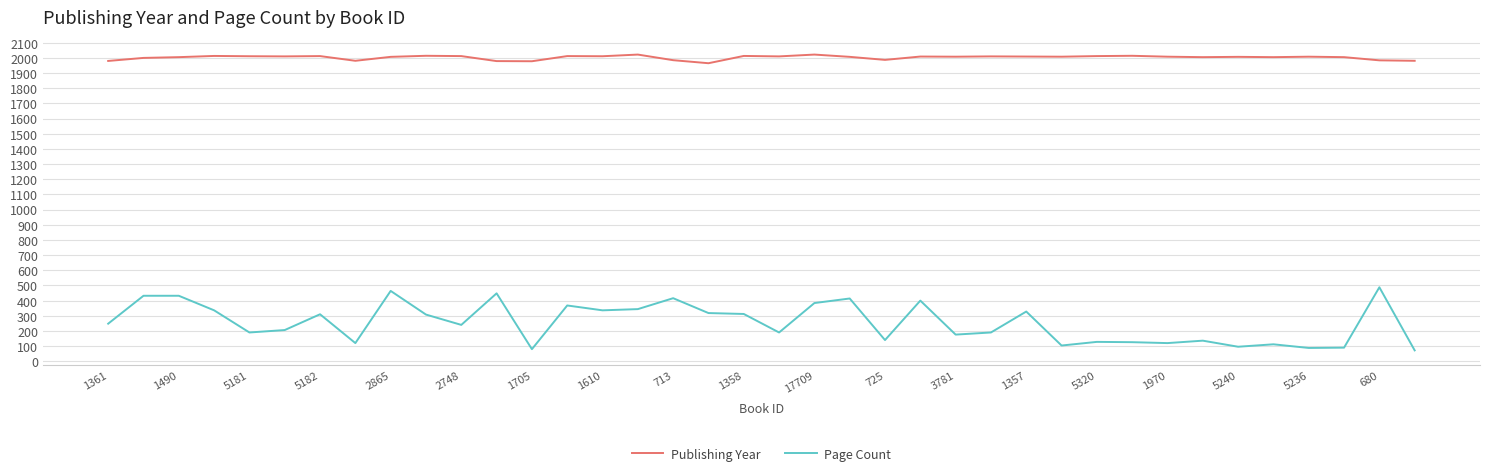

Which series has the largest range (max minus min)?

Page Count